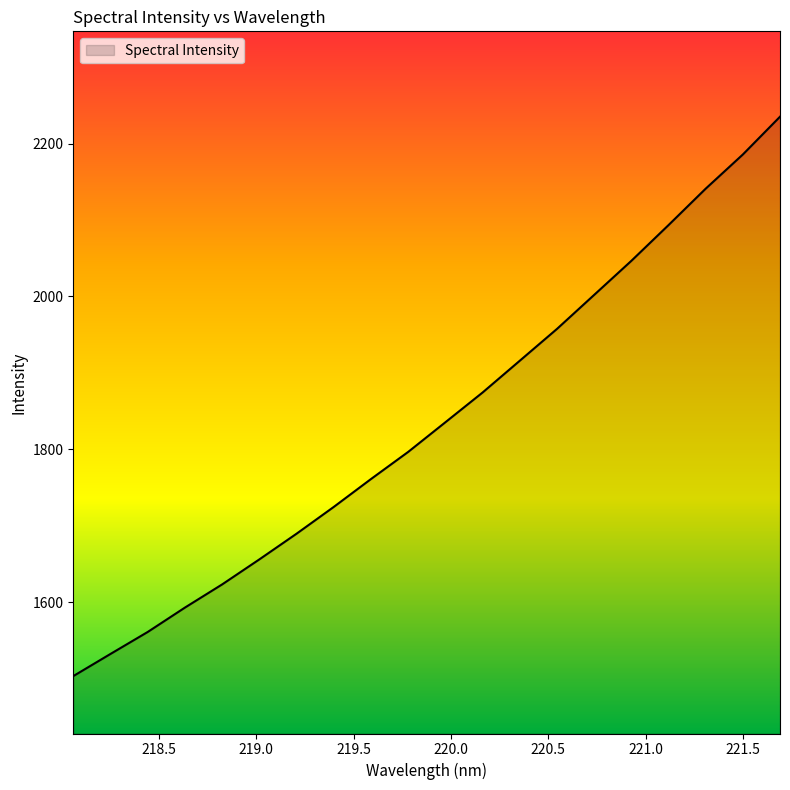

What is the average value?

1836.3